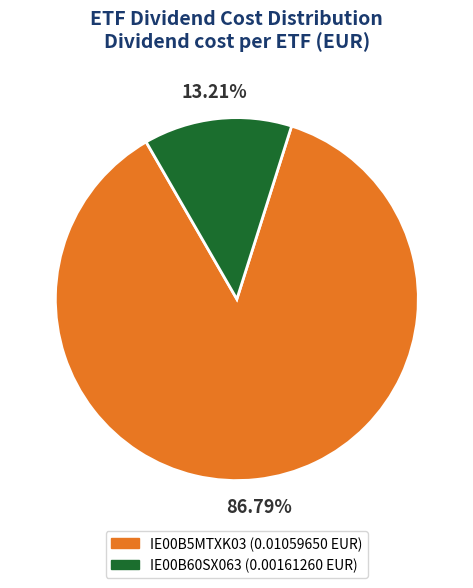

Which slice represents more than half of the pie?

IE00B5MTXK03